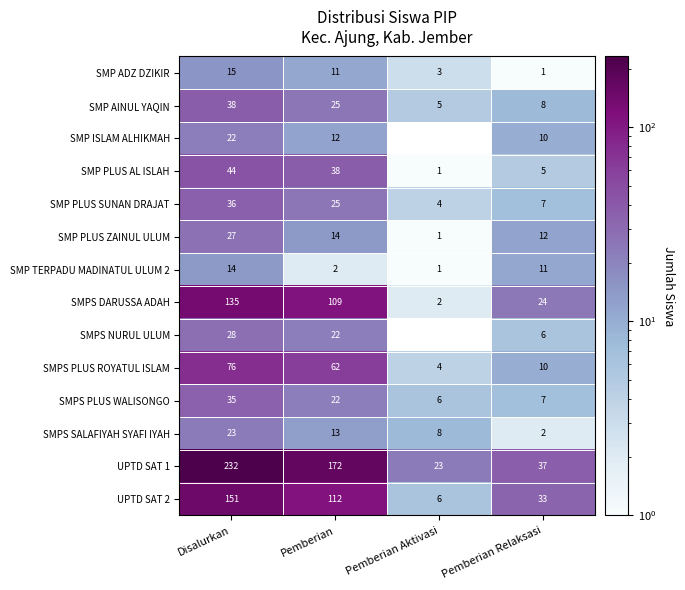

What is the difference between the SMP AINUL YAQIN values at Disalurkan and Pemberian Relaksasi?

30